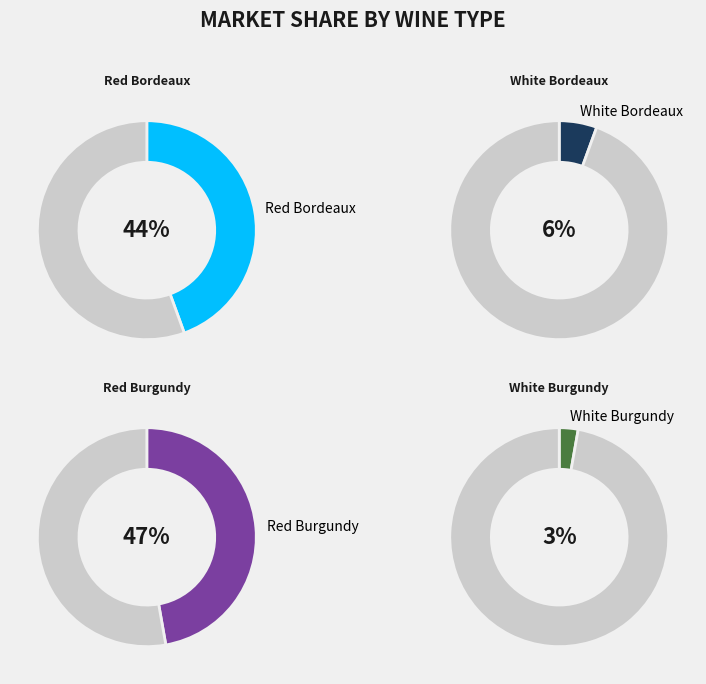

Count the number of slices in the pie.

4